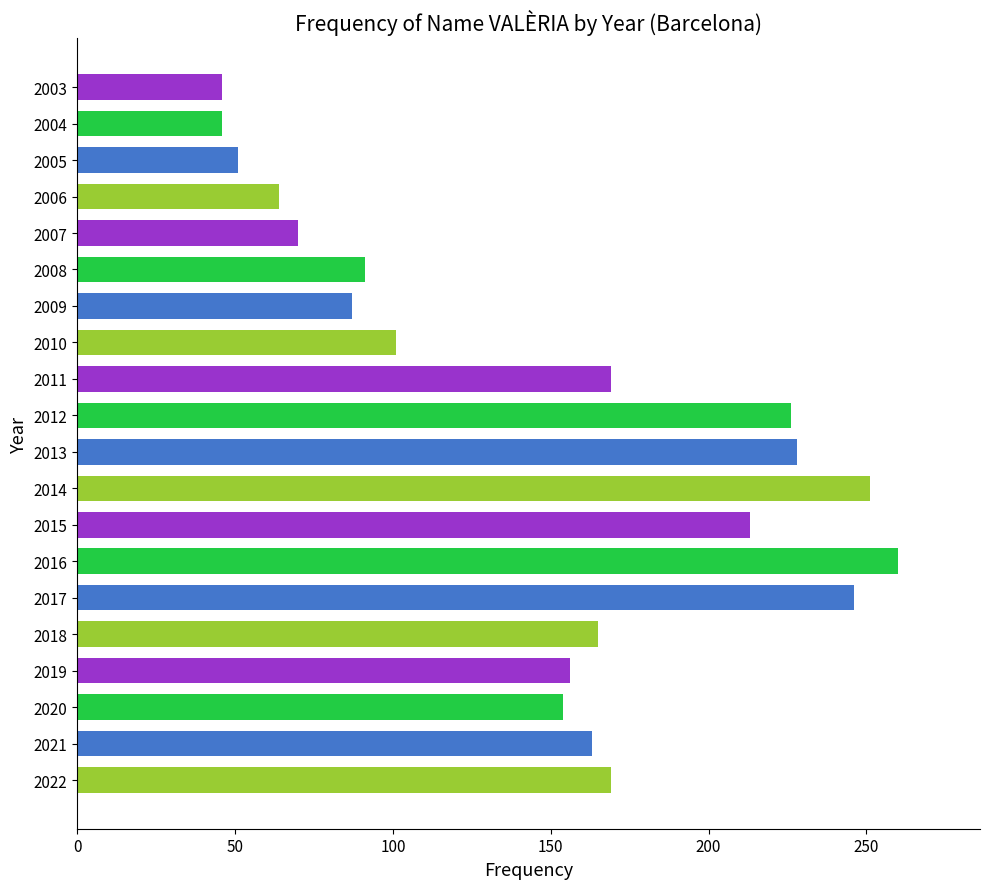

Between 2008 and 2019, which is larger?

2019